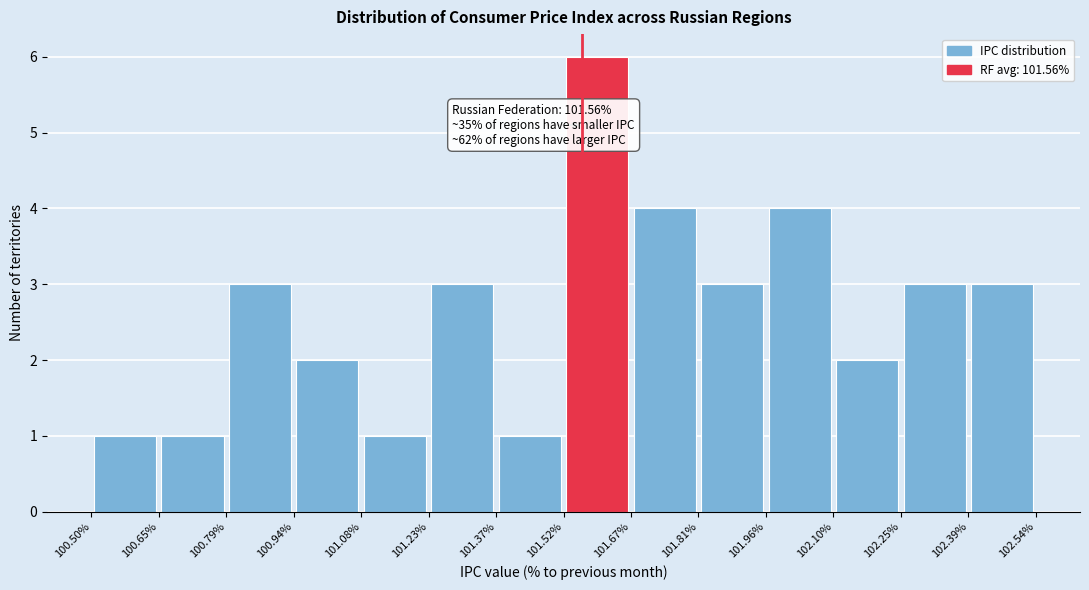

Which range on the x-axis has the tallest bar?

101.52% to 101.67%